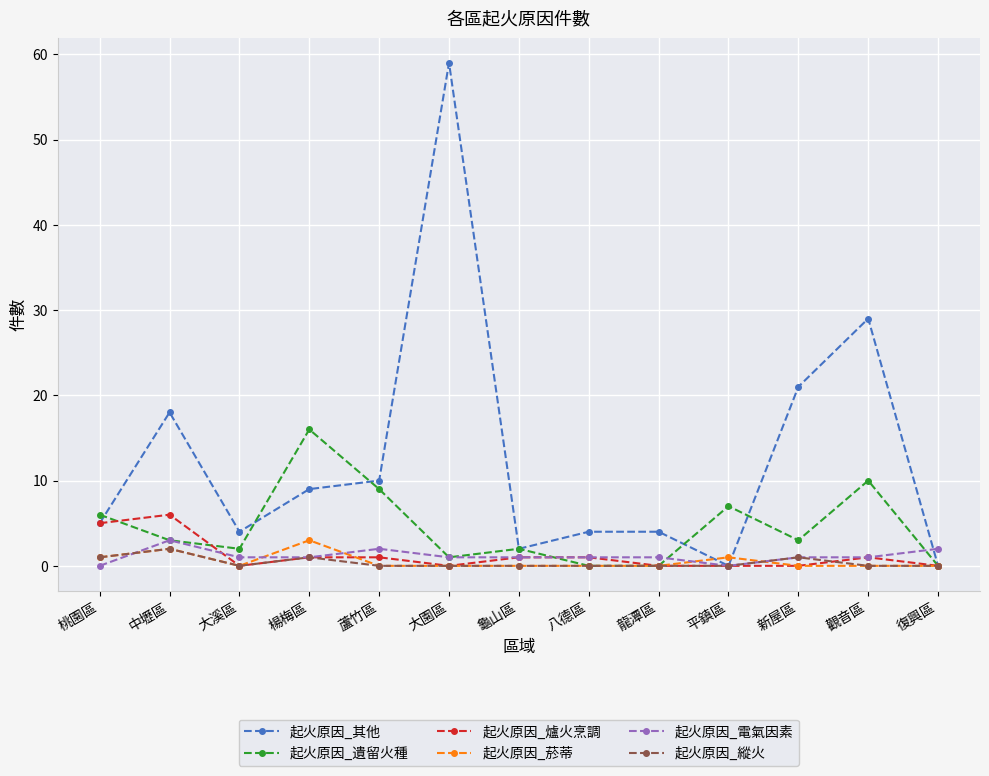

Which series changed the most between 大園區 and 觀音區?

起火原因_其他